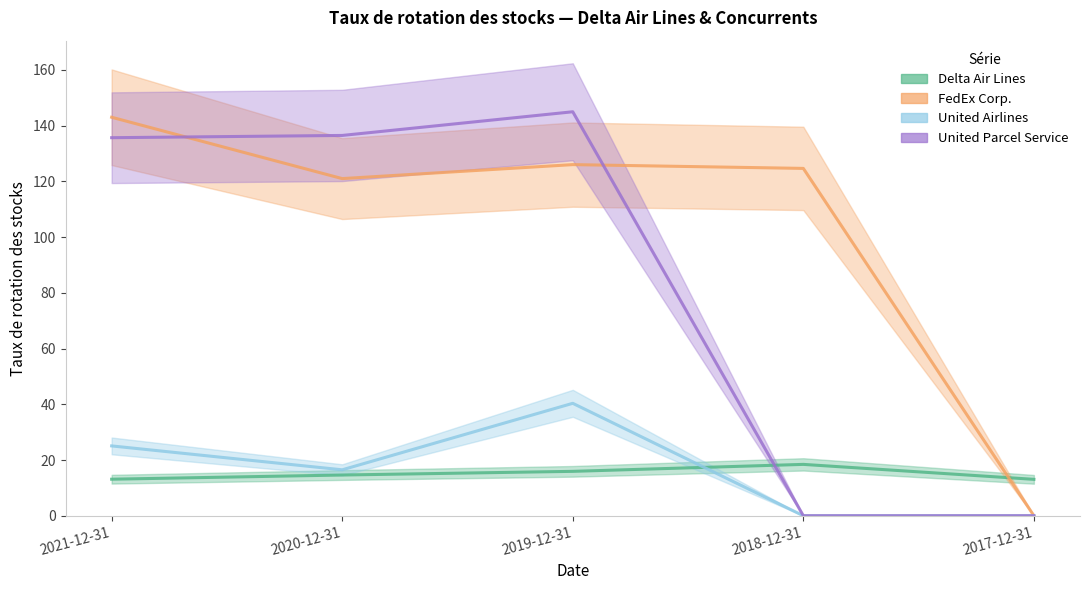

List the series in order of their peak value, lowest first.

Delta Air Lines, United Airlines, FedEx Corp., United Parcel Service